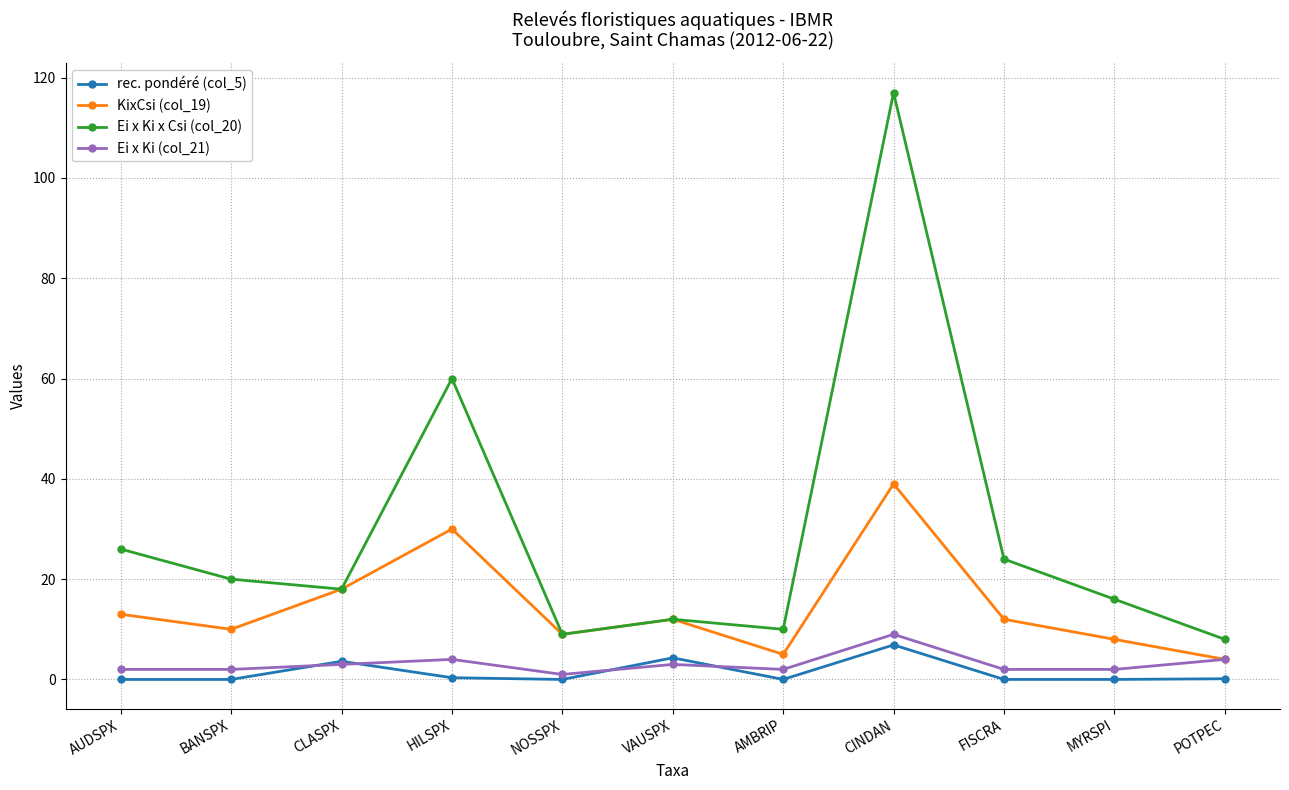

At AUDSPX, list the series in order from largest to smallest.

Ei x Ki x Csi (col_20), KixCsi (col_19), Ei x Ki (col_21), rec. pondéré (col_5)